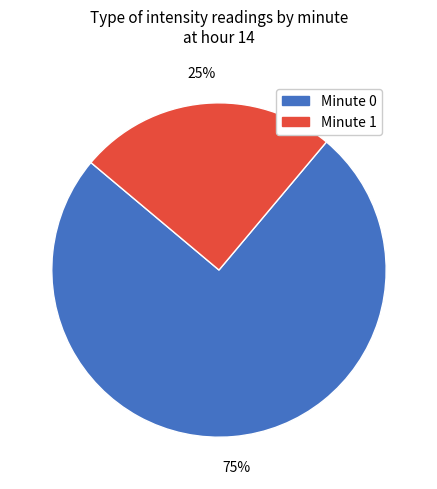

To the nearest percent, what is the difference between the largest and smallest slice percentages?

50%